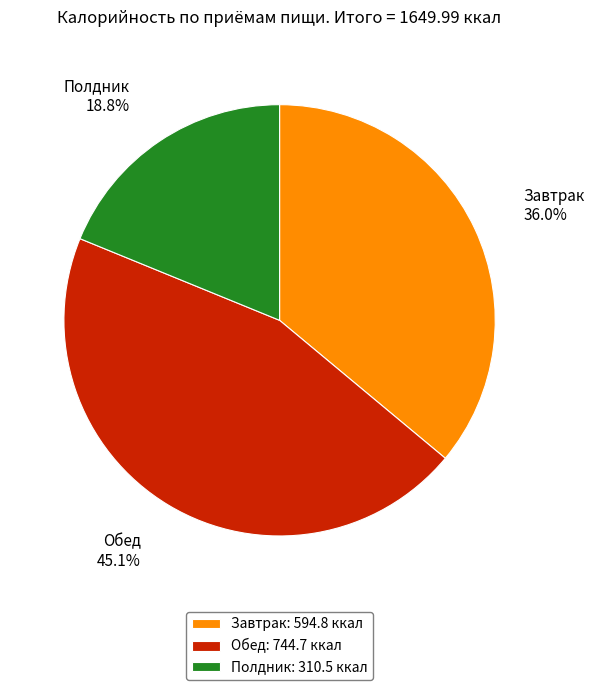

Does any single category account for the majority?

No